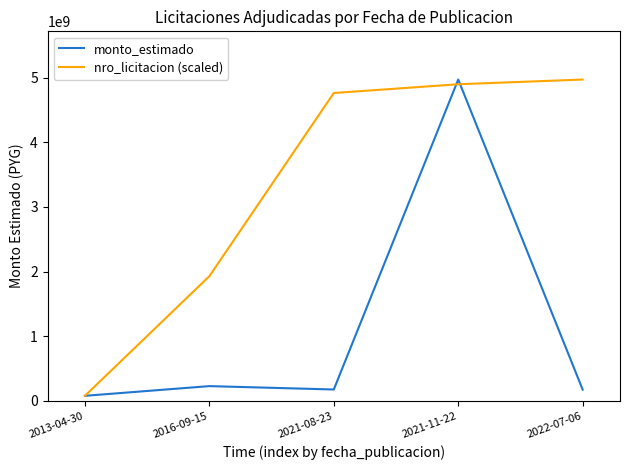

At which category is the sum across all series the highest?

2021-11-22